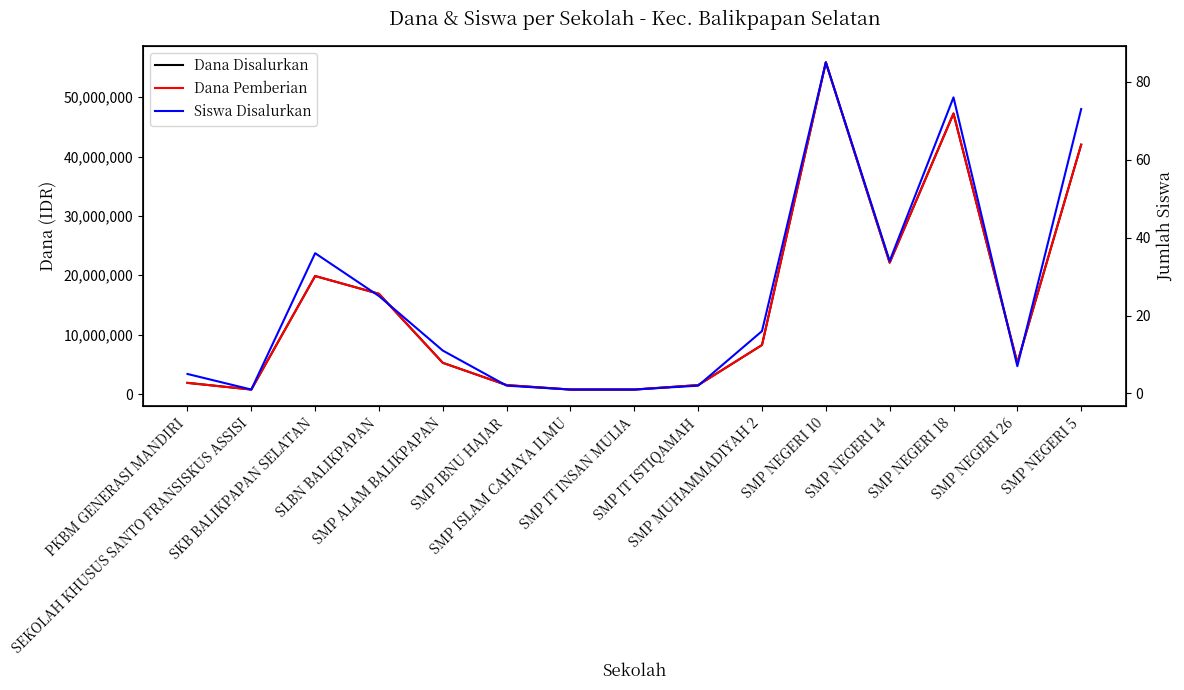

Is it true that Siswa Disalurkan equals 76 at SMP NEGERI 18?

True